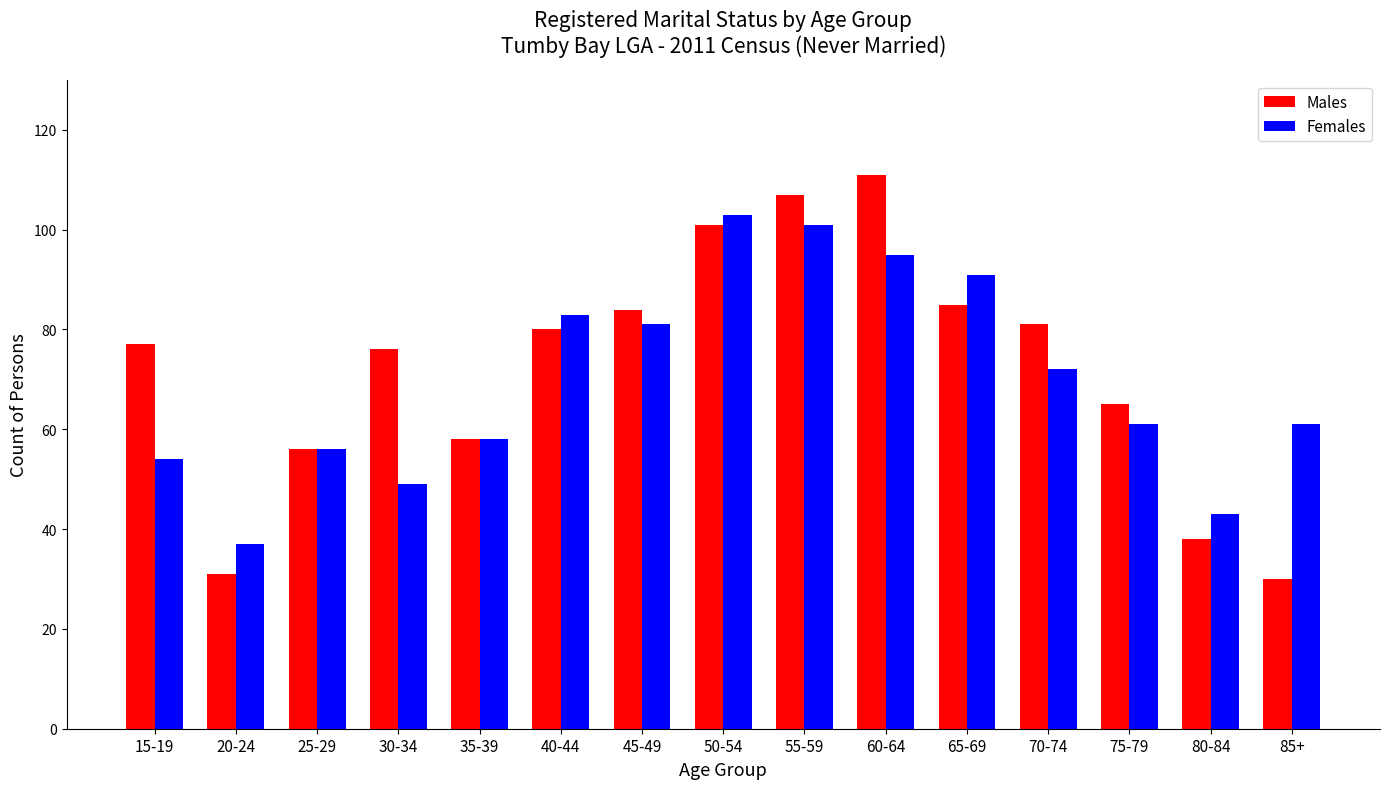

What position from the right is 80-84?

2